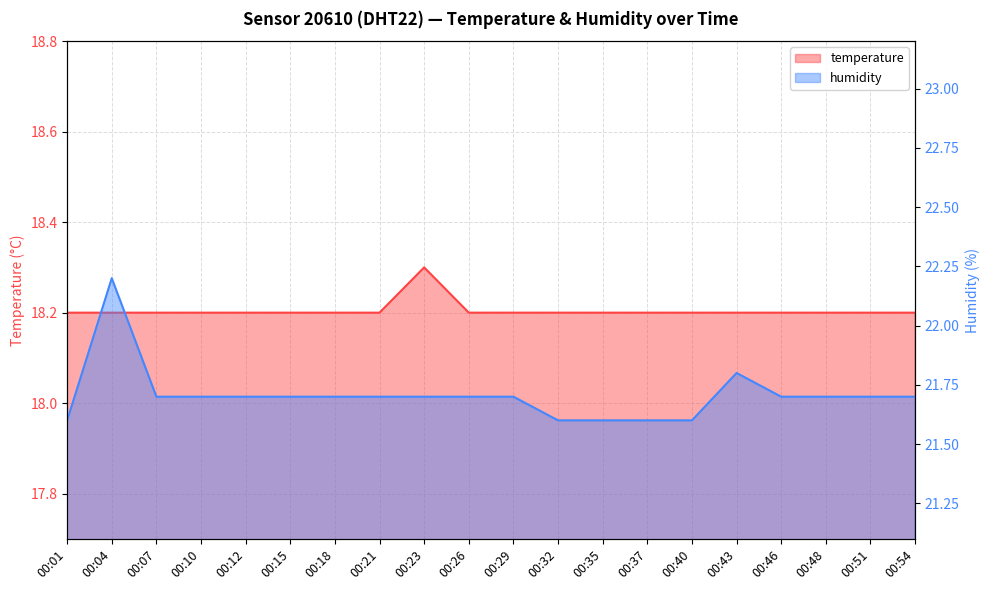

Which has a higher value, 00:32 or 00:12?

00:32